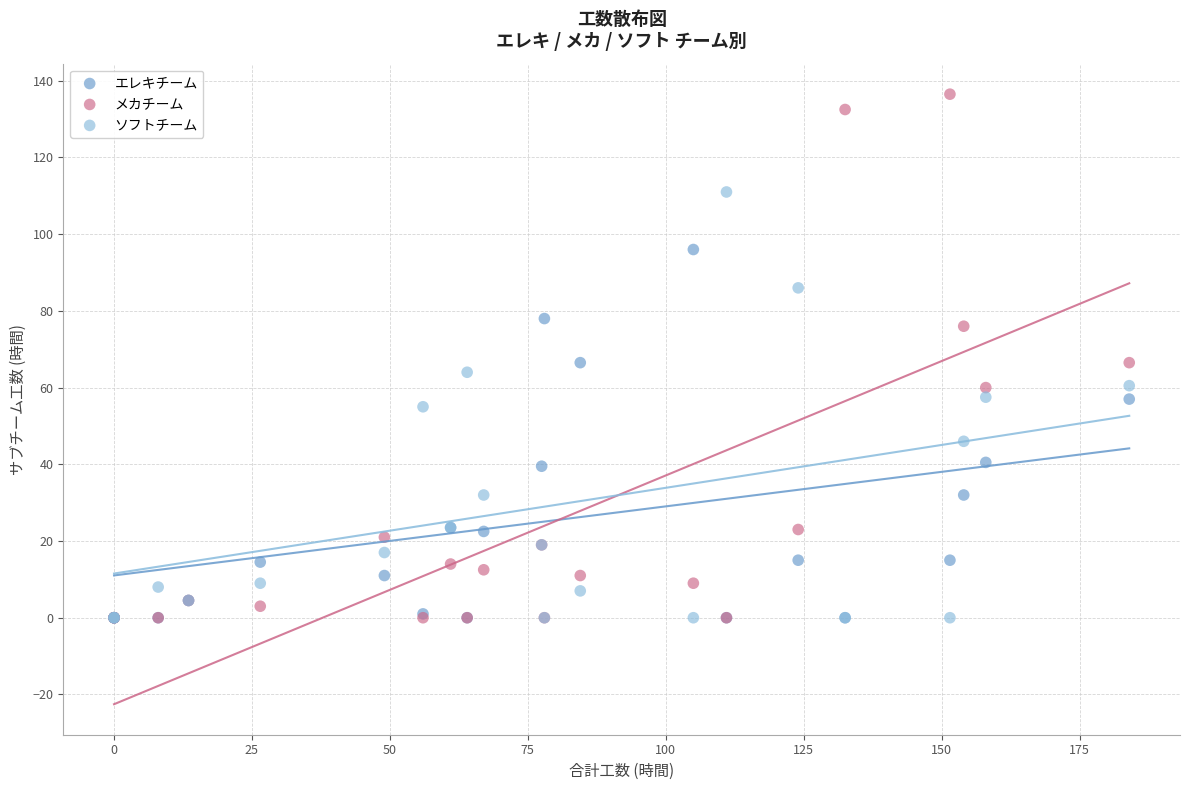

What are all the series names shown in the legend?

エレキチーム, メカチーム, ソフトチーム